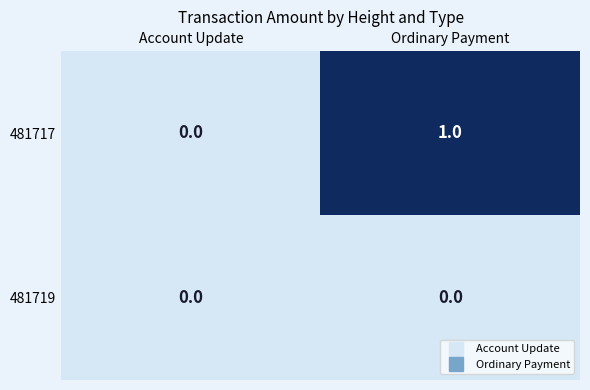

Is it true that 481717 equals 0 at Account Update?

True